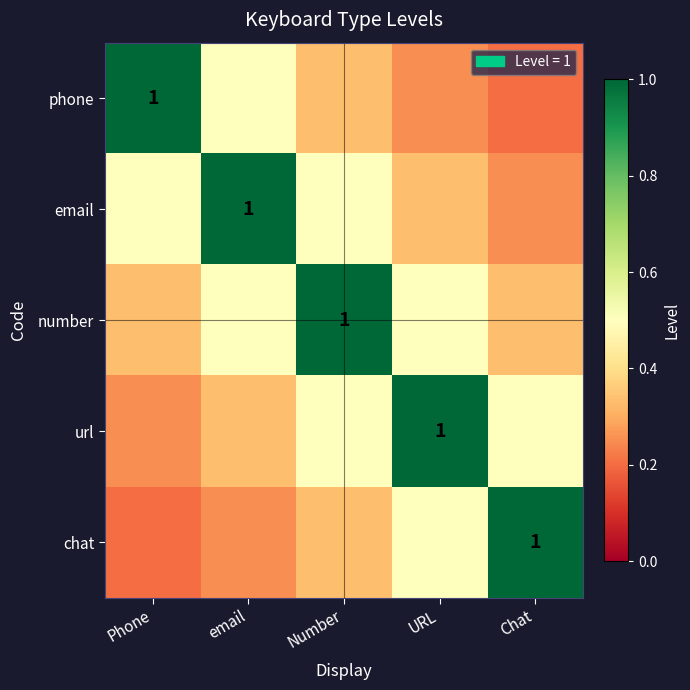

Which label corresponds to the smallest value in the chart?

Chat